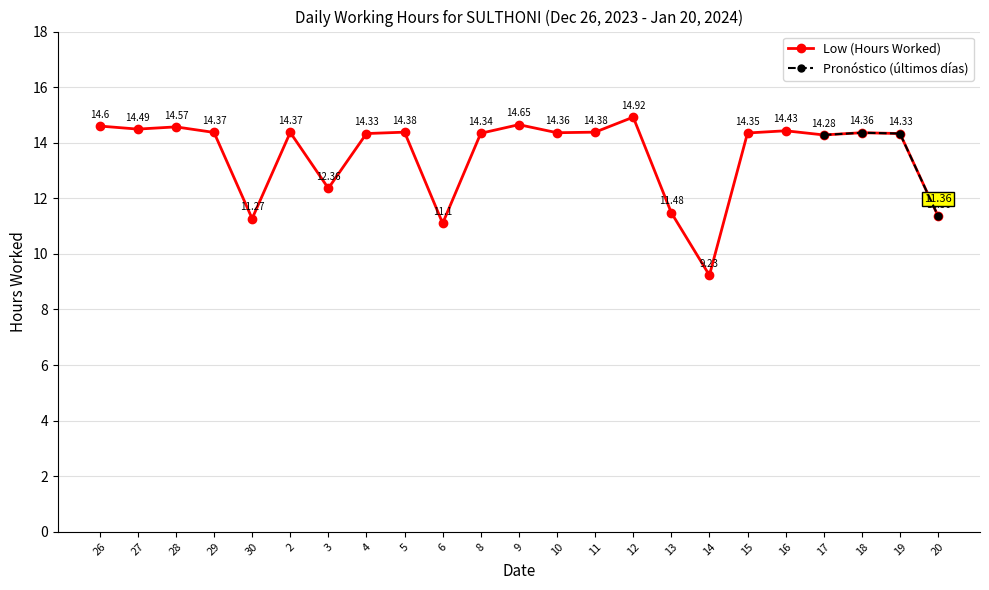

Reading right to left, list all the values displayed in this chart.

11.4	14.3	14.4	14.3	14.4	14.3	9.2	11.5	14.9	14.4	14.4	14.7	14.3	11.1	14.4	14.3	12.4	14.4	11.3	14.4	14.6	14.5	14.6